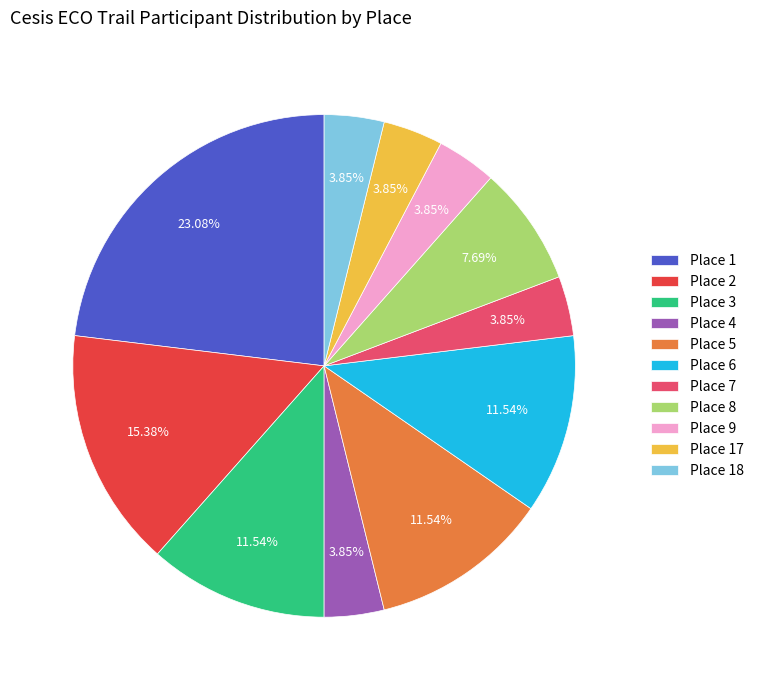

Is it true that Place 5 is 12% of the pie?

True